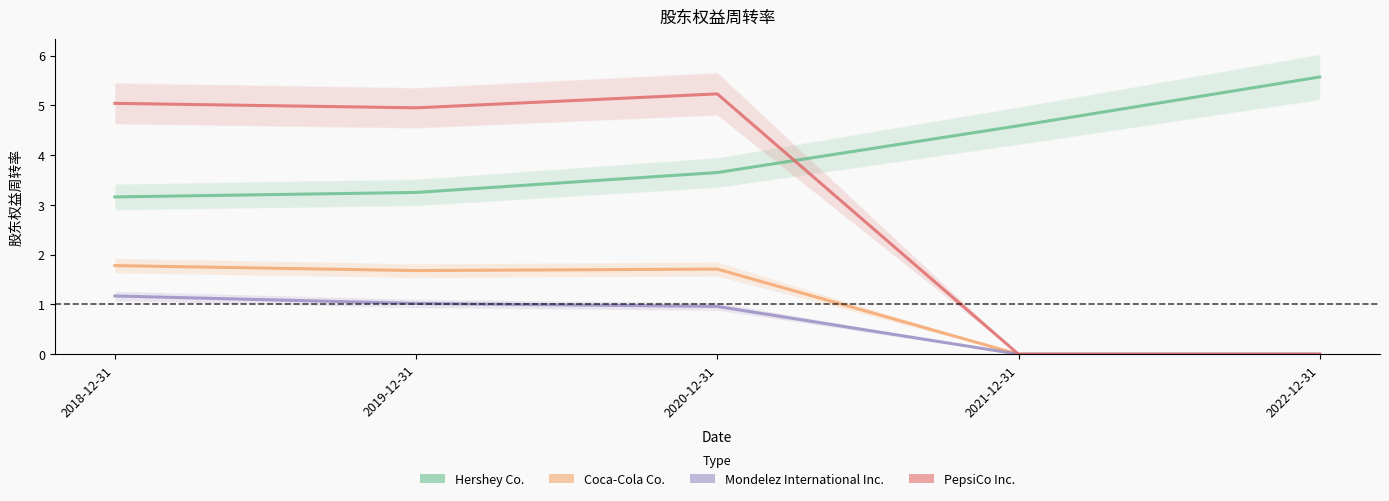

Which series changed the most between 2019-12-31 and 2022-12-31?

PepsiCo Inc.